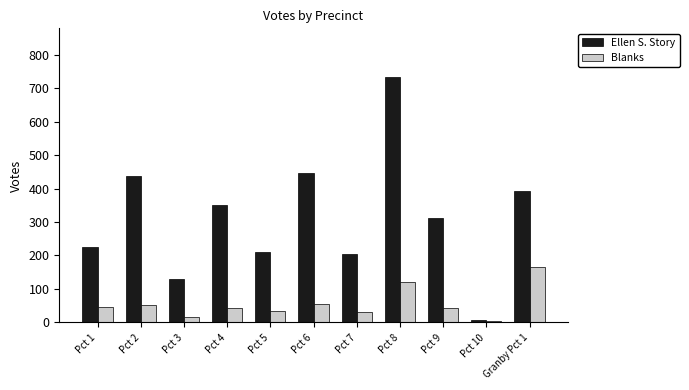

What is the sum of the Blanks values at Pct 2 and Pct 1?

98